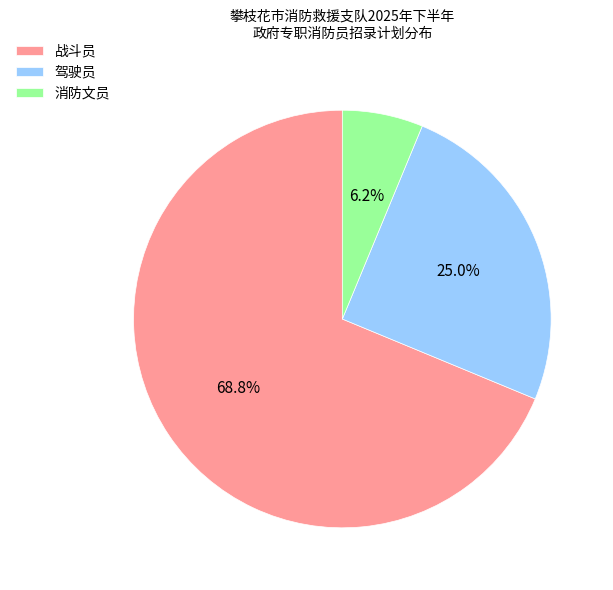

How many segments does this pie chart have?

3